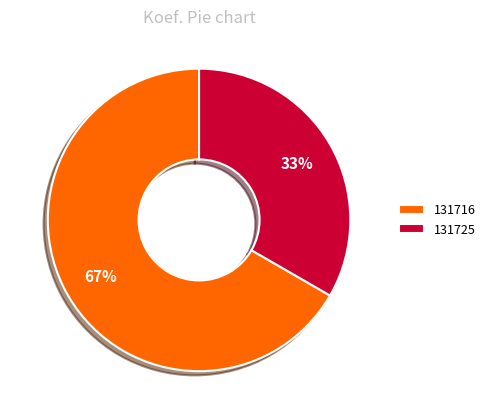

To the nearest percent, what percentage of the pie is 131725?

33%